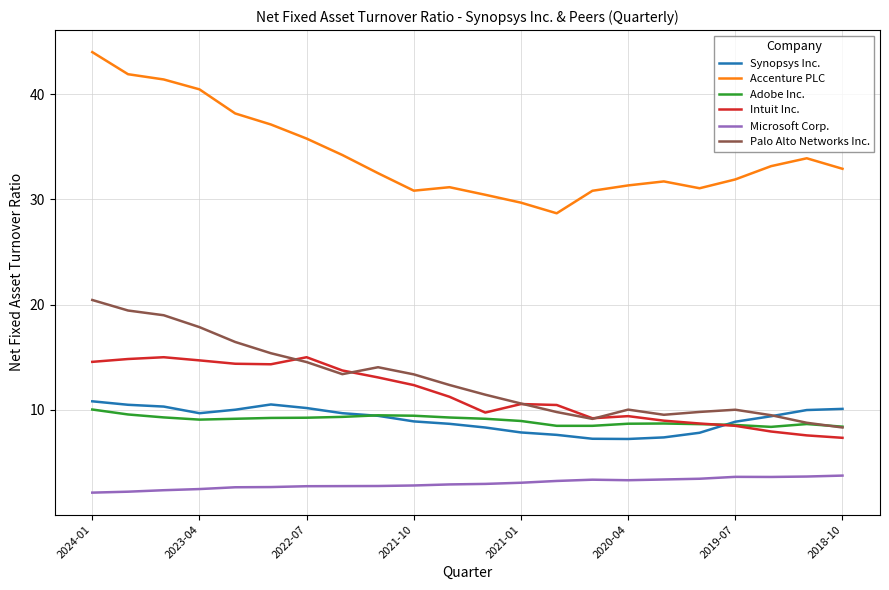

Which series has the largest range (max minus min)?

Accenture PLC